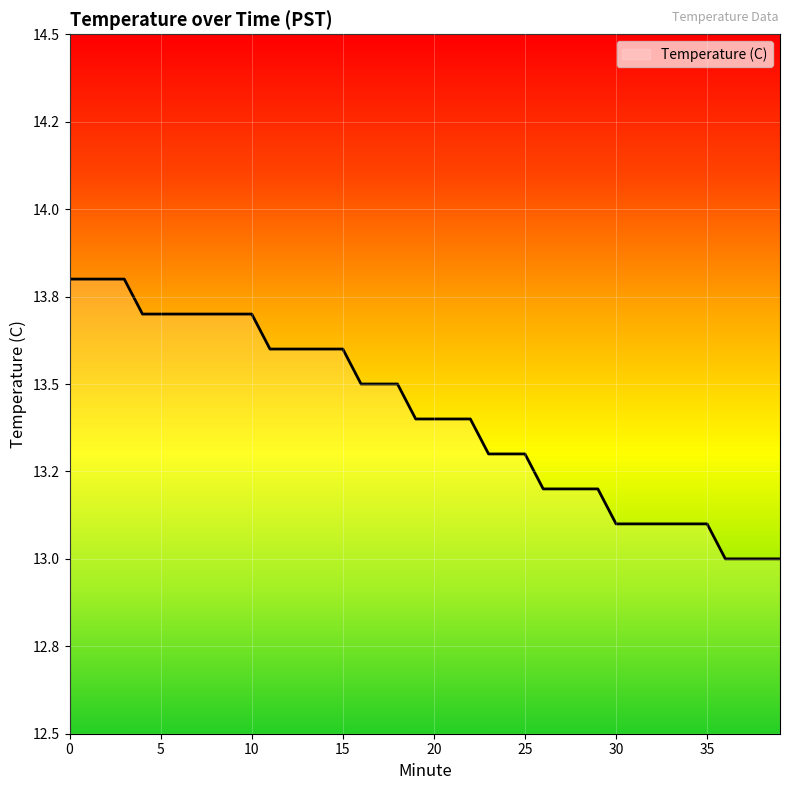

Reading left to right, what are all the values shown in this chart?

13.8	13.8	13.8	13.8	13.7	13.7	13.7	13.7	13.7	13.7	13.7	13.6	13.6	13.6	13.6	13.6	13.5	13.5	13.5	13.4	13.4	13.4	13.4	13.3	13.3	13.3	13.2	13.2	13.2	13.2	13.1	13.1	13.1	13.1	13.1	13.1	13.0	13.0	13.0	13.0